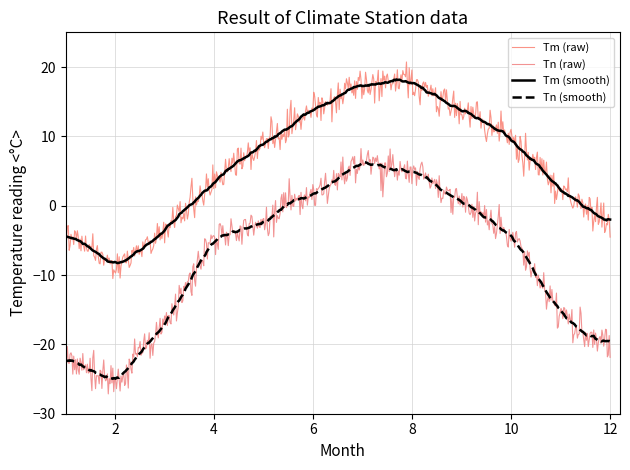

How many lines are shown in the chart?

4